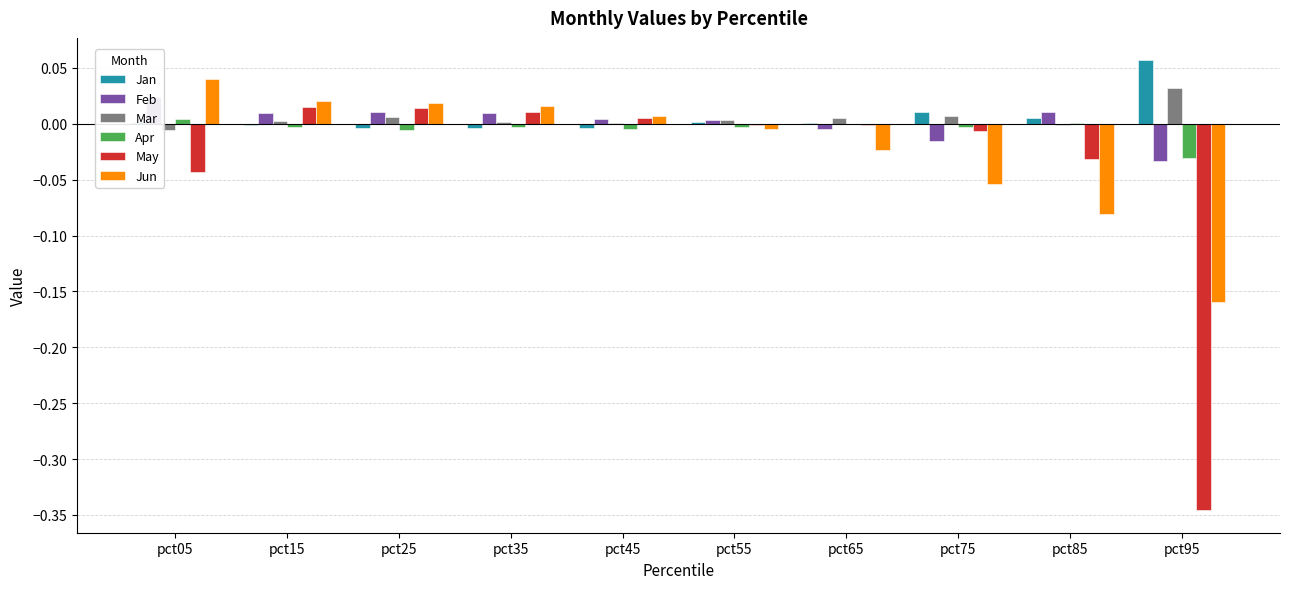

Does the chart contain stacked bars?

No